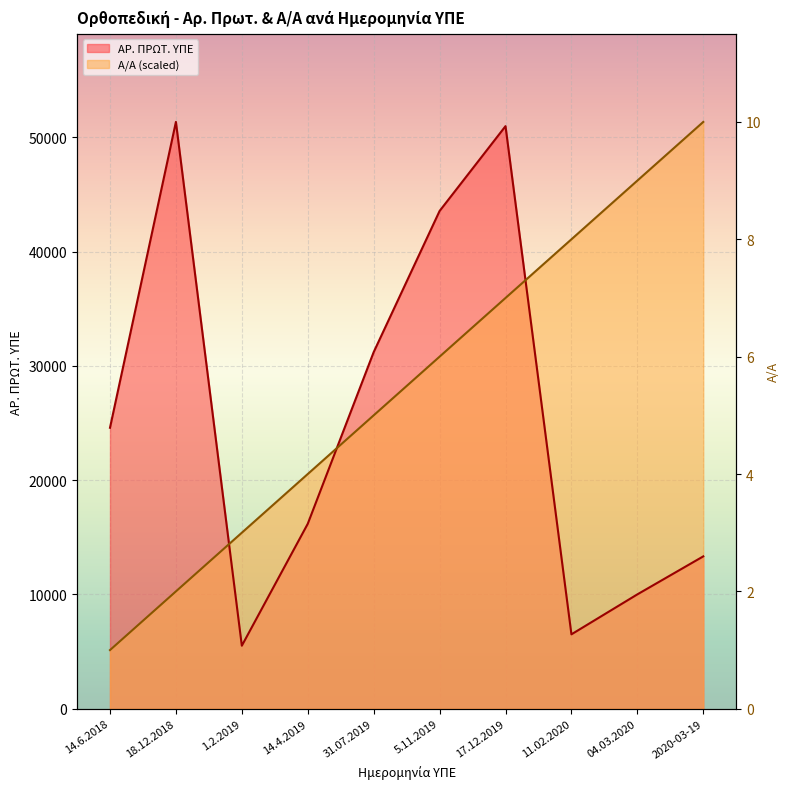

Reading left to right, extract all data points from this chart.

Α/Α: 5133.6	10267.2	15400.8	20534.4	25668.0	30801.6	35935.2	41068.8	46202.4	51336.0
ΑΡ. ΠΡΩΤ. ΥΠΕ: 24582.0	51336.0	5516.0	16180.0	31198.0	43546.0	50967.0	6511.0	10007.0	13331.0